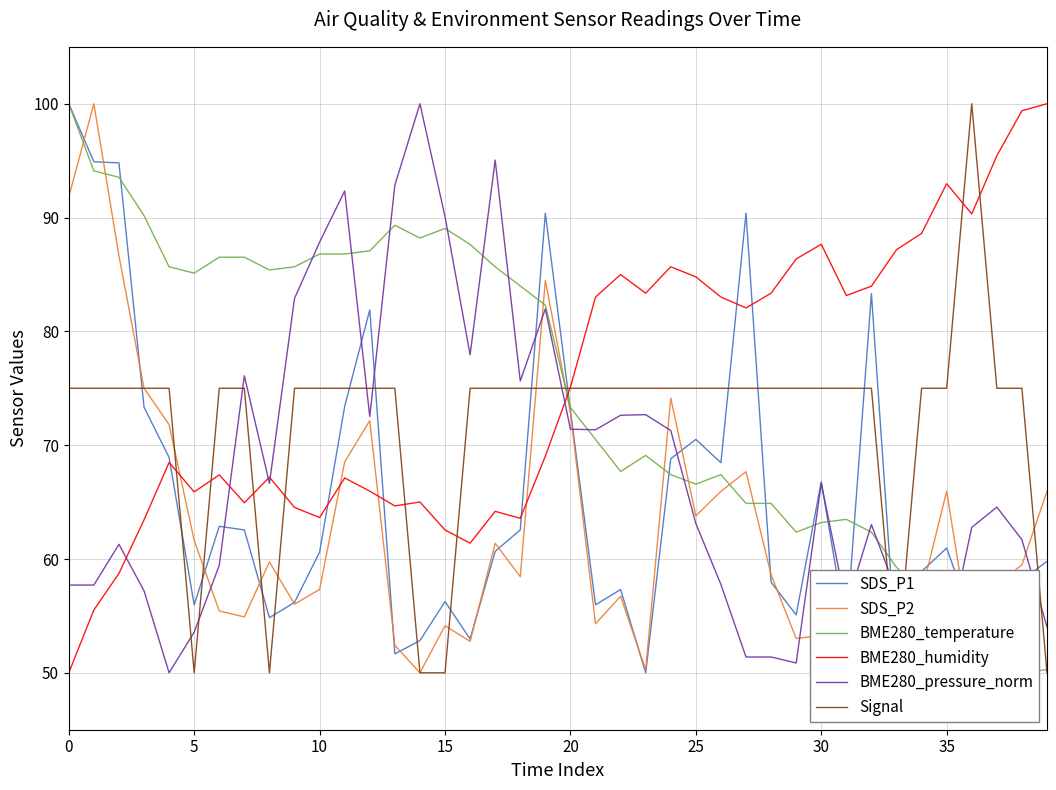

Which series has the widest spread of values?

SDS_P1